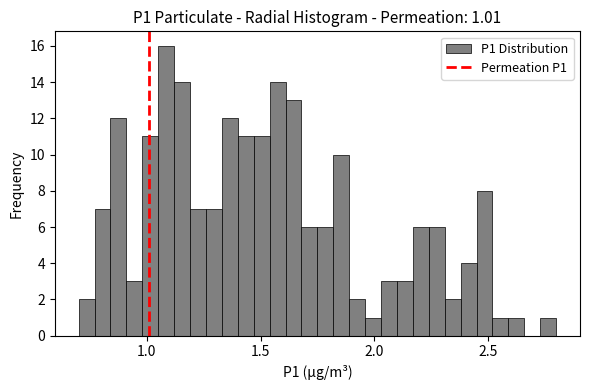

Read against the x-axis, roughly where is the centre of the tallest bar?

1.10